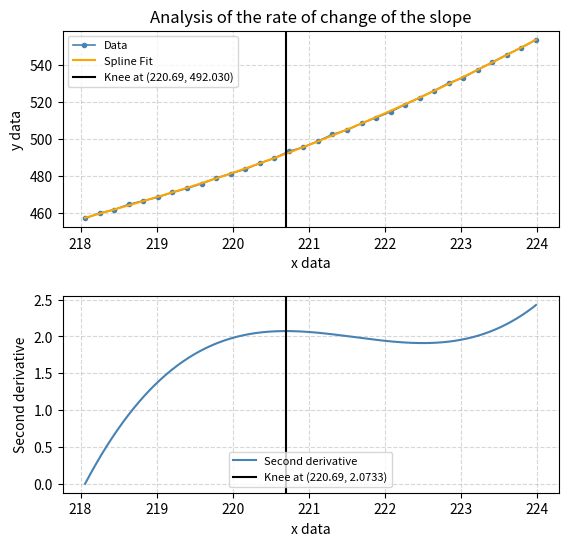

What is the sum of all values?

16008.5